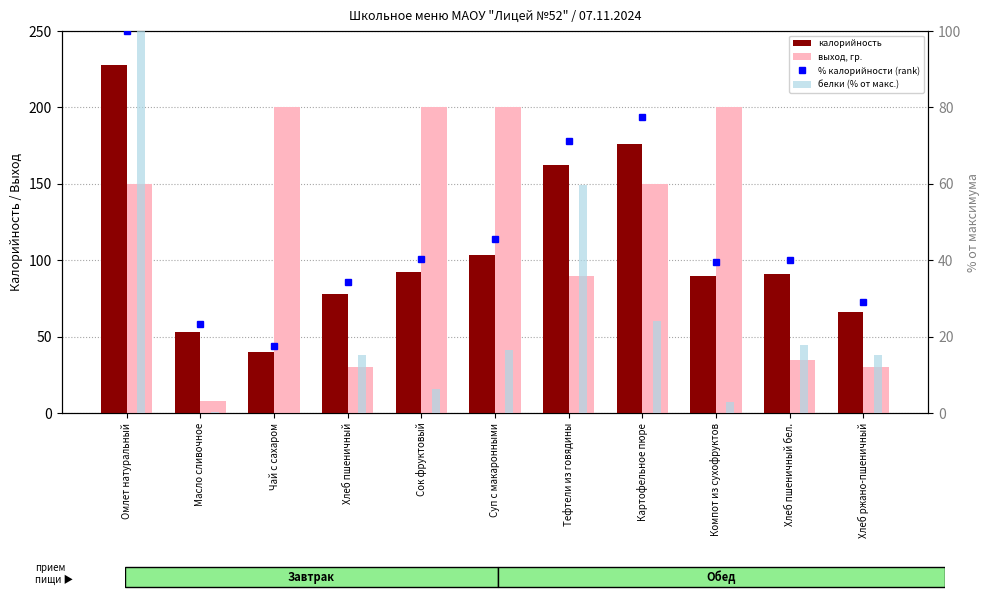

How many values in the белки (% от макс.) series are below 15?

4